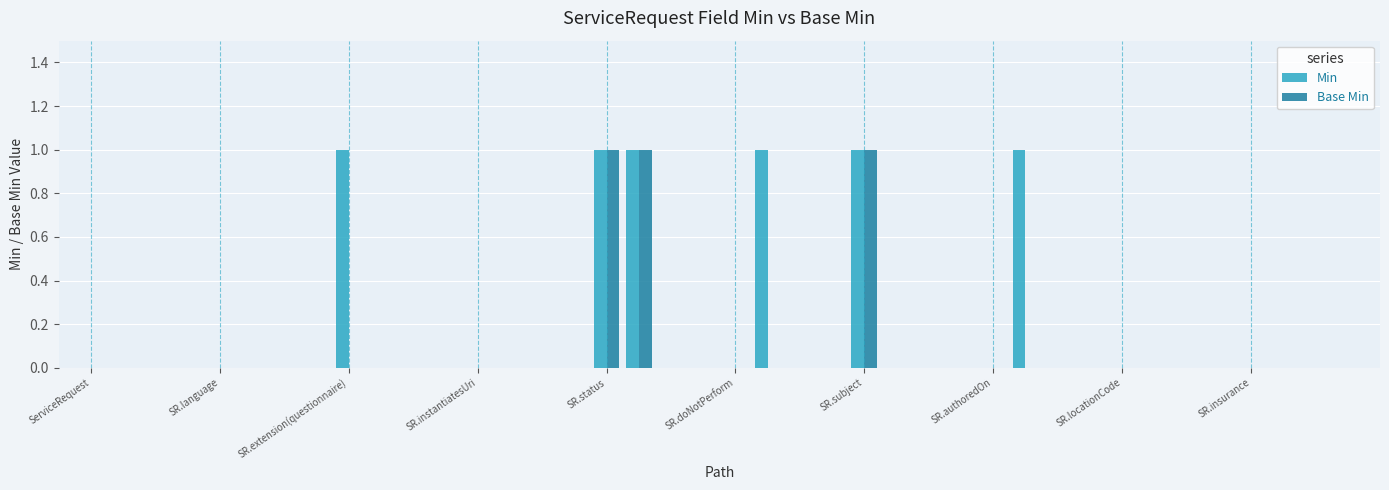

Which series has the largest total across all categories?

Min